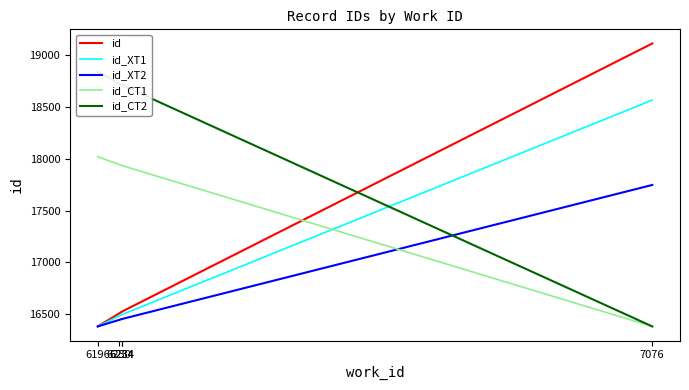

Which series changed the most between 6230 and 6234?

id